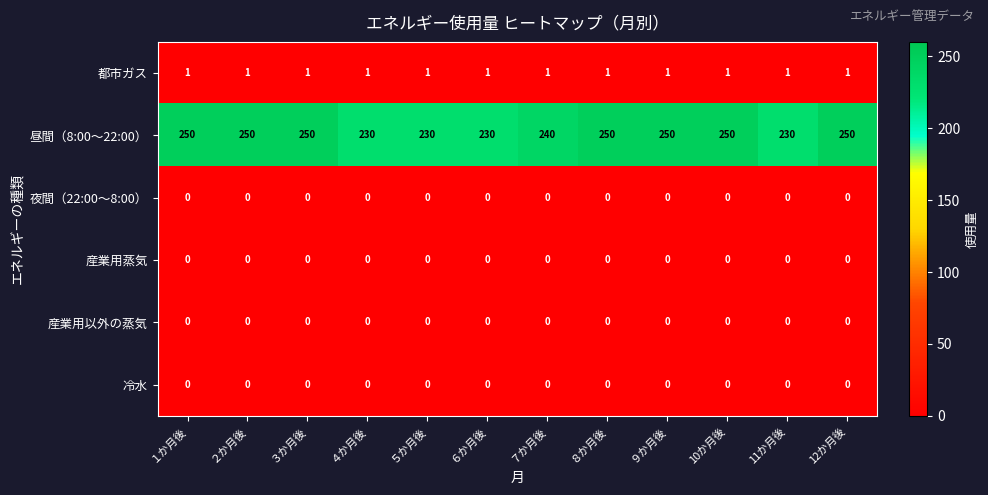

Between ７か月後 and ８か月後, which series saw the biggest shift?

昼間（8:00～22:00）